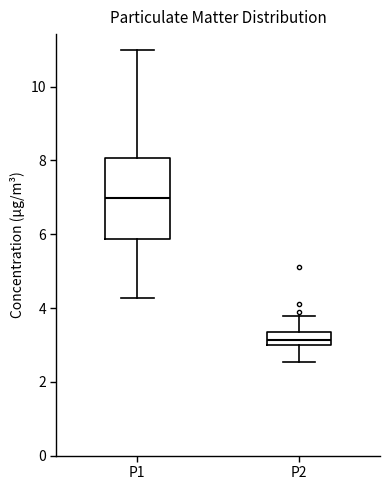

Which box is the tallest, from its lower edge to its upper edge?

P1